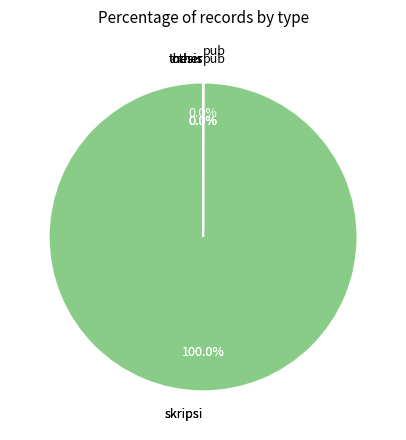

Which has a higher value, thesis or skripsi?

skripsi